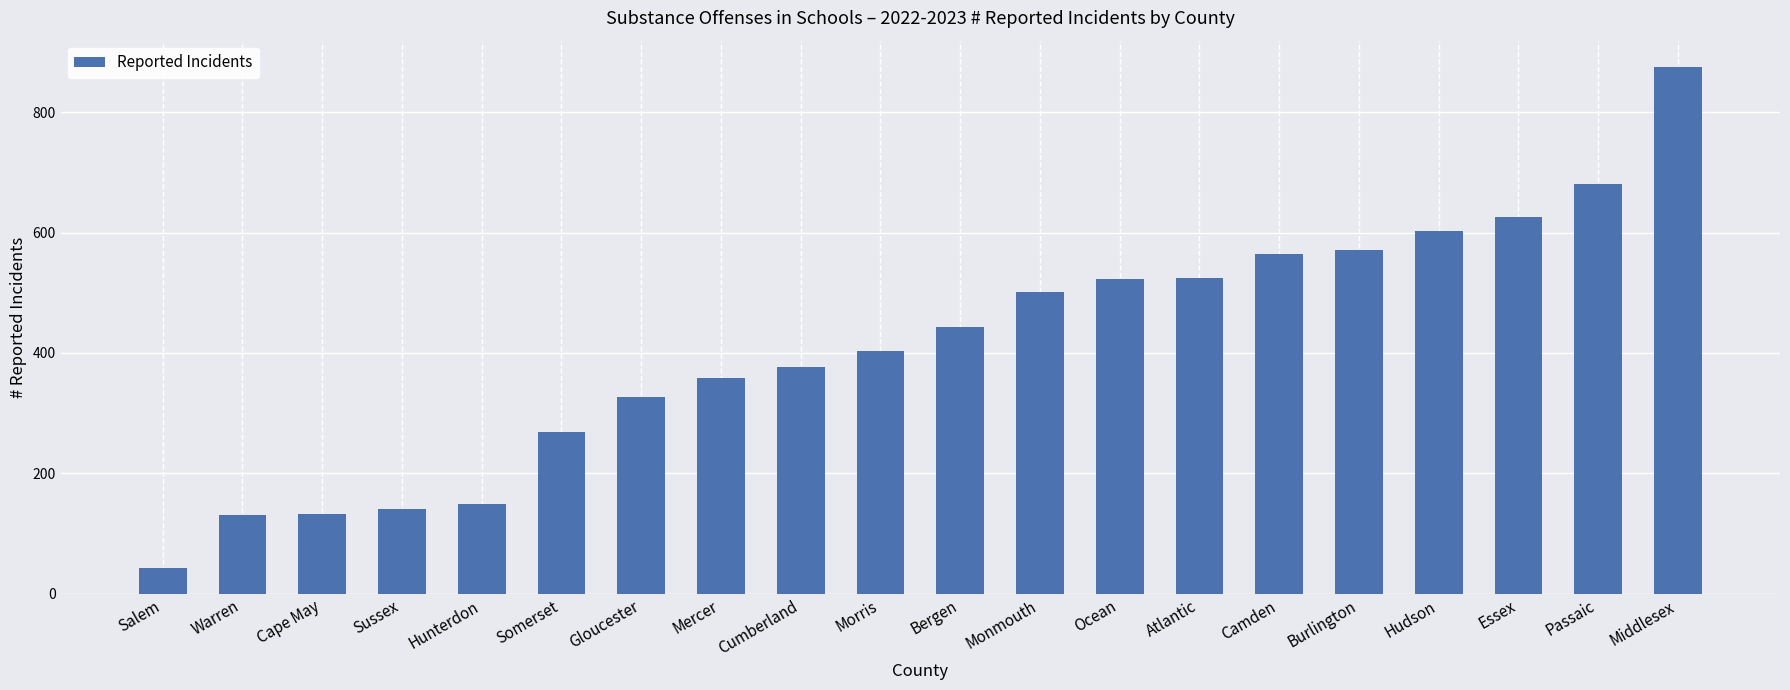

What is the difference between the values at Gloucester and Hunterdon?

177